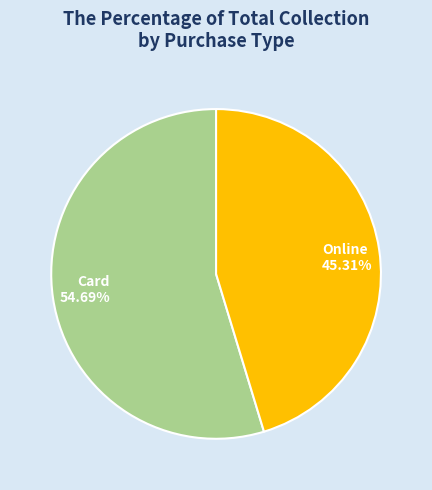

What is the ratio of the value at Online to the value at Card?

0.8